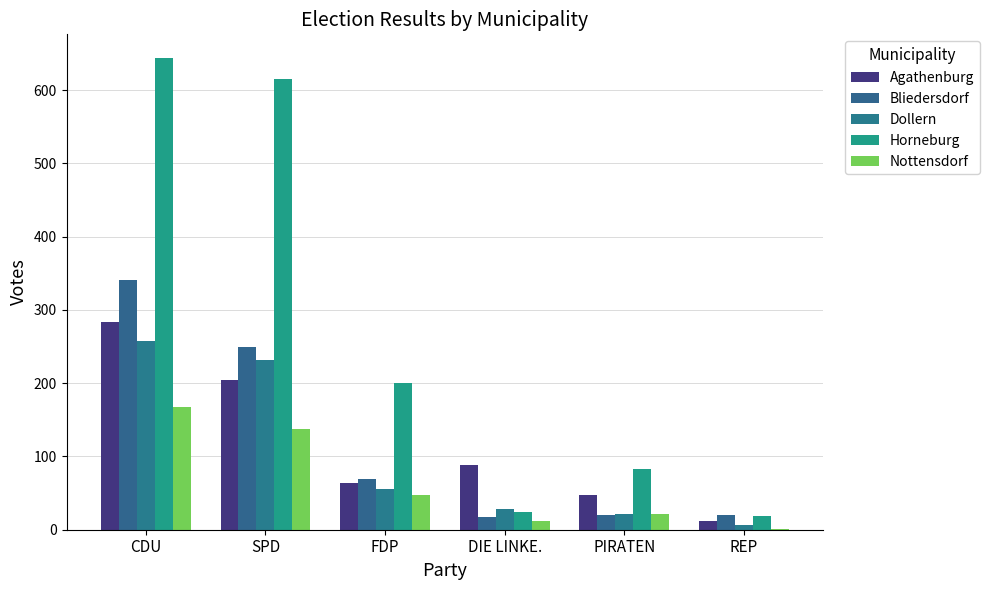

What position from the left is CDU?

1